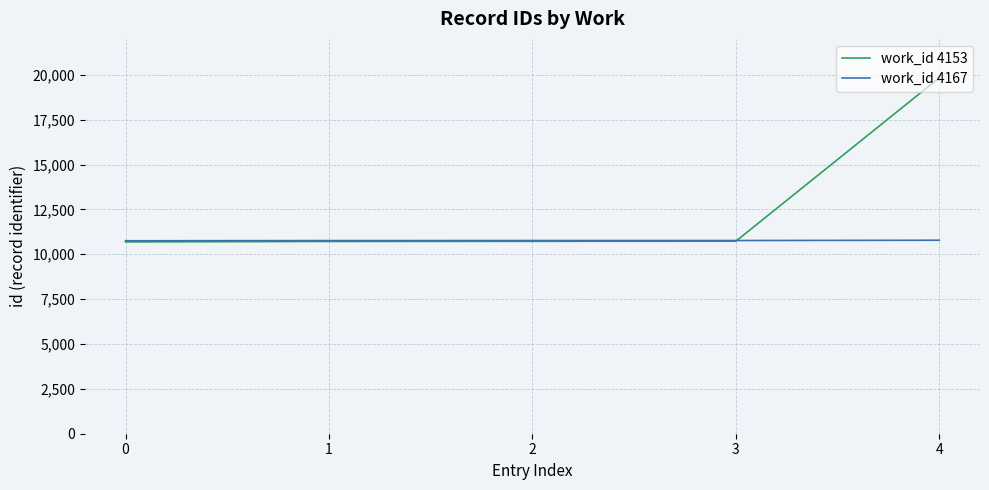

At which category is the sum across all series the highest?

4